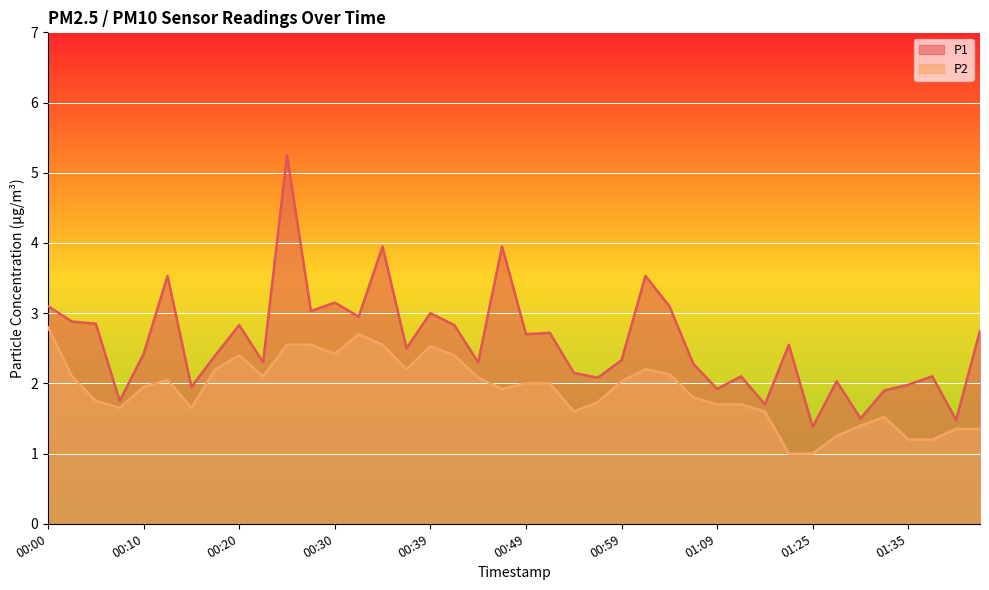

Does the chart display data point markers on the line(s)?

No